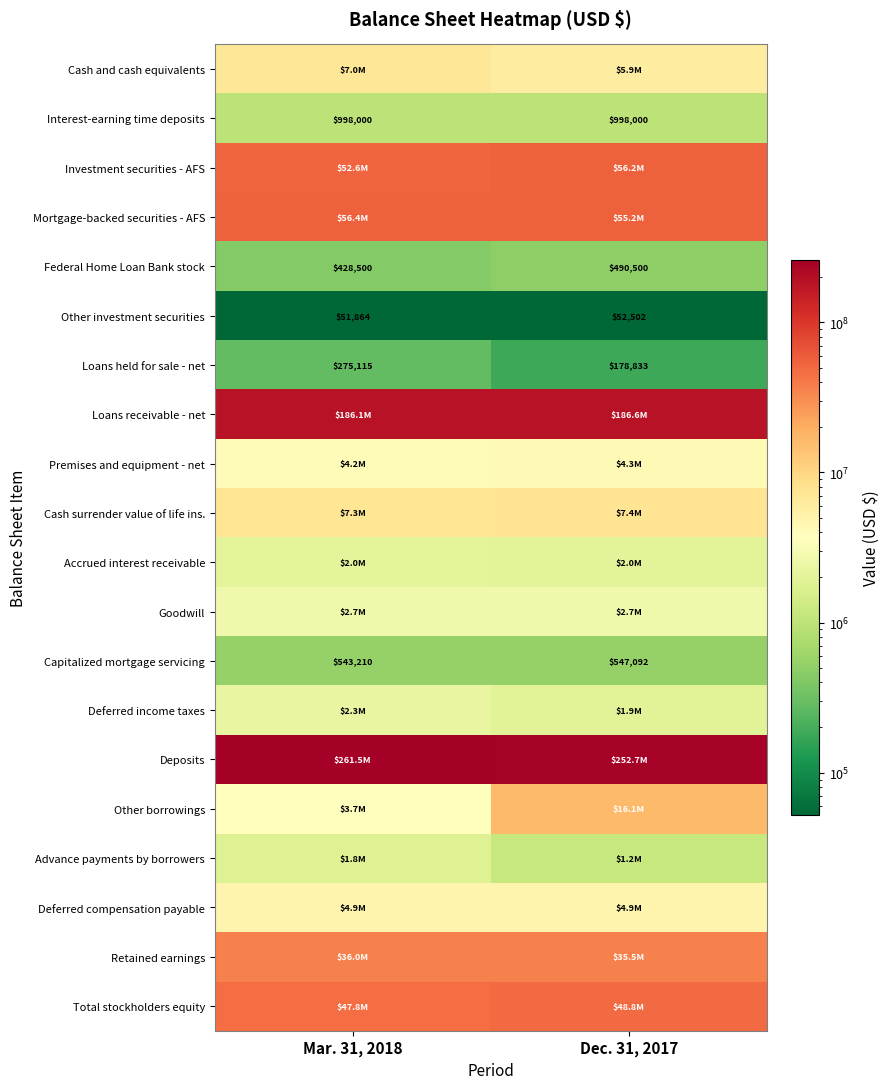

The value of Interest-earning time deposits at Dec. 31, 2017 is 622809. True or false?

False